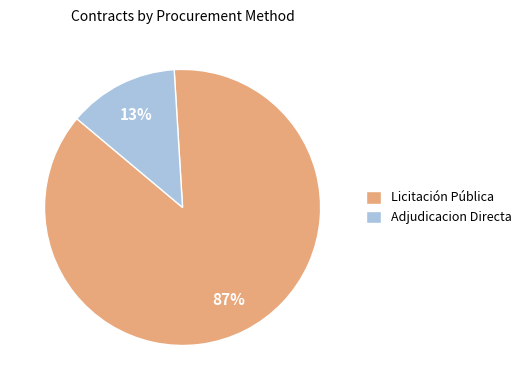

To the nearest percent, what portion does Licitación Pública represent?

87%